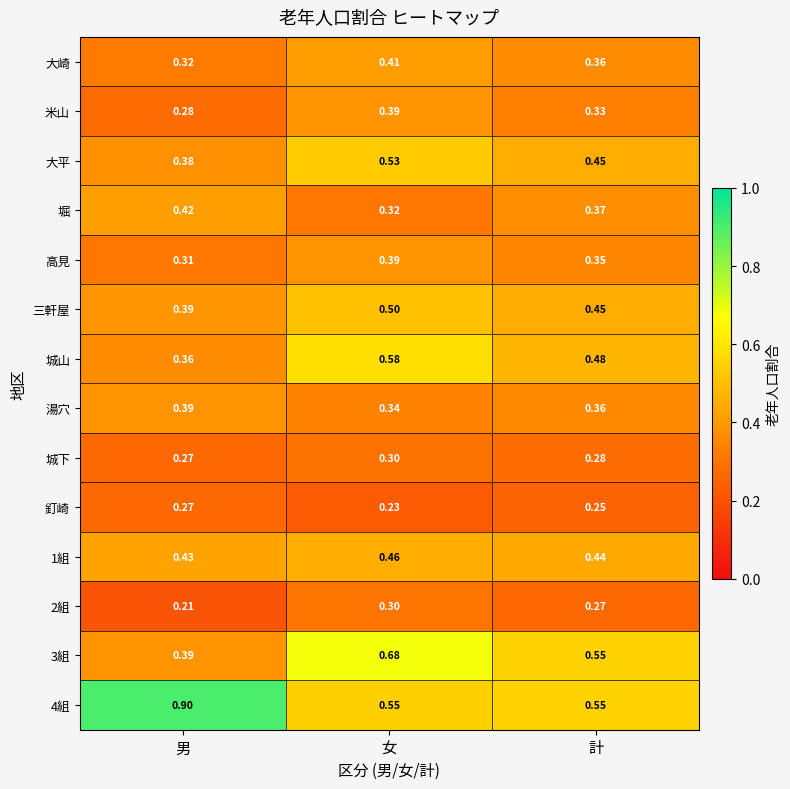

Which label corresponds to the smallest value in the chart?

男